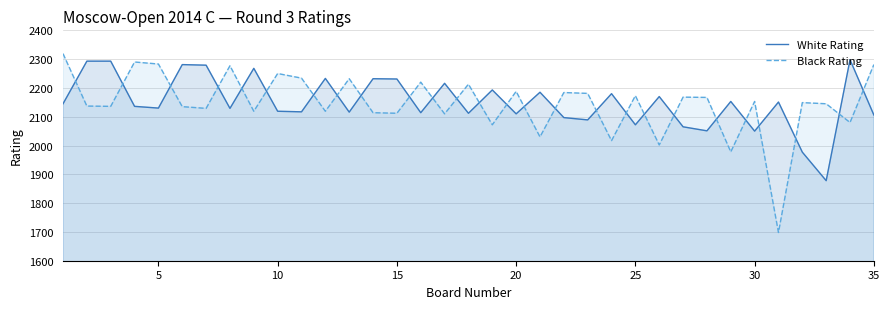

What is the approximate value of White Rating at 25, to the nearest 50?

2050